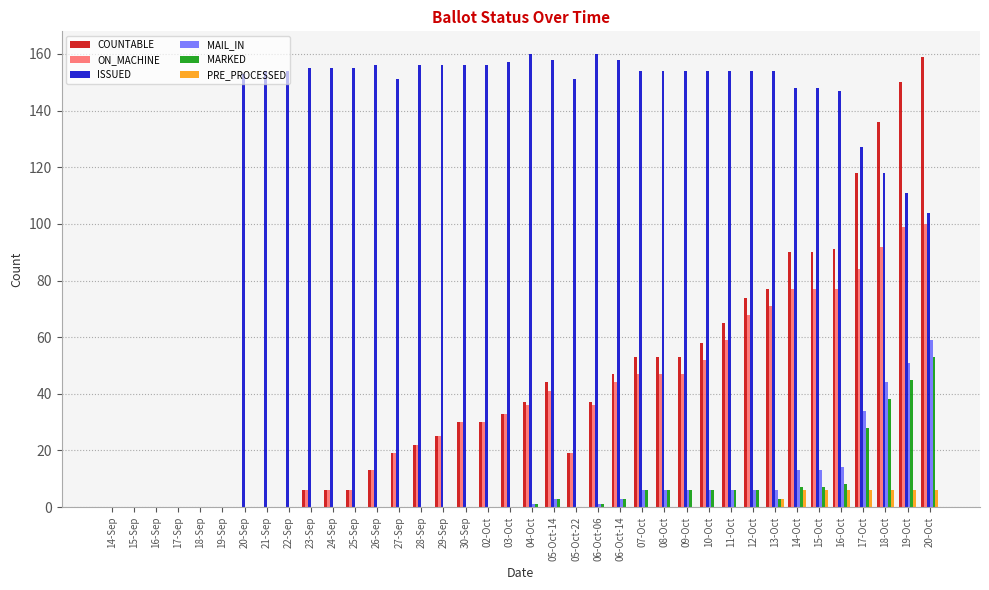

Reading left to right, extract all data points from this chart.

COUNTABLE: 0	0	0	0	0	0	0	0	0	6	6	6	13	19	22	25	30	30	33	37	44	19	37	47	53	53	53	58	65	74	77	90	90	91	118	136	150	159
ON_MACHINE: 0	0	0	0	0	0	0	0	0	6	6	6	13	19	22	25	30	30	33	36	41	19	36	44	47	47	47	52	59	68	71	77	77	77	84	92	99	100
ISSUED: 0	0	0	0	0	0	153	154	154	155	155	155	156	151	156	156	156	156	157	160	158	151	160	158	154	154	154	154	154	154	154	148	148	147	127	118	111	104
MAIL_IN: 0	0	0	0	0	0	0	0	0	0	0	0	0	0	0	0	0	0	0	1	3	0	1	3	6	6	6	6	6	6	6	13	13	14	34	44	51	59
MARKED: 0	0	0	0	0	0	0	0	0	0	0	0	0	0	0	0	0	0	0	1	3	0	1	3	6	6	6	6	6	6	3	7	7	8	28	38	45	53
PRE_PROCESSED: 0	0	0	0	0	0	0	0	0	0	0	0	0	0	0	0	0	0	0	0	0	0	0	0	0	0	0	0	0	0	3	6	6	6	6	6	6	6